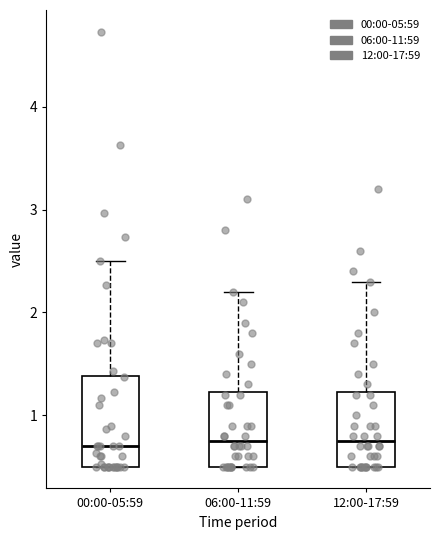

Comparing the boxes themselves (not the whiskers), which one is the tallest?

00:00-05:59